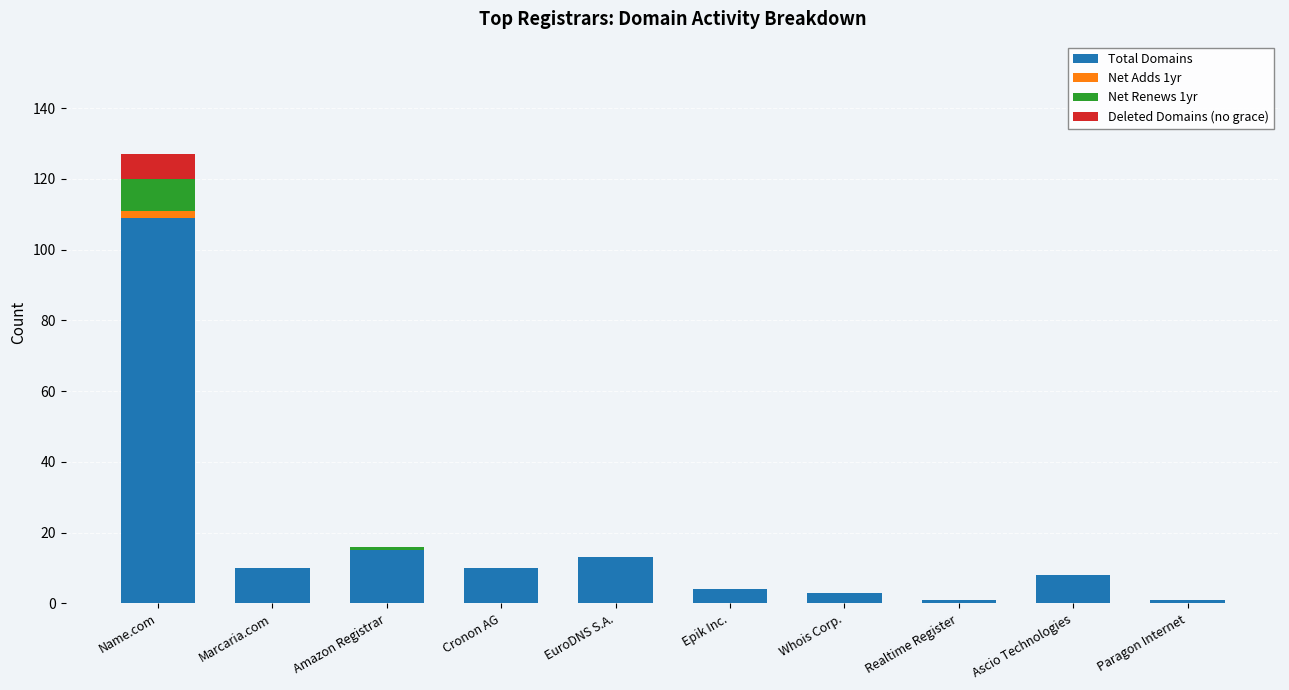

At which category is the sum across all series the highest?

Name.com